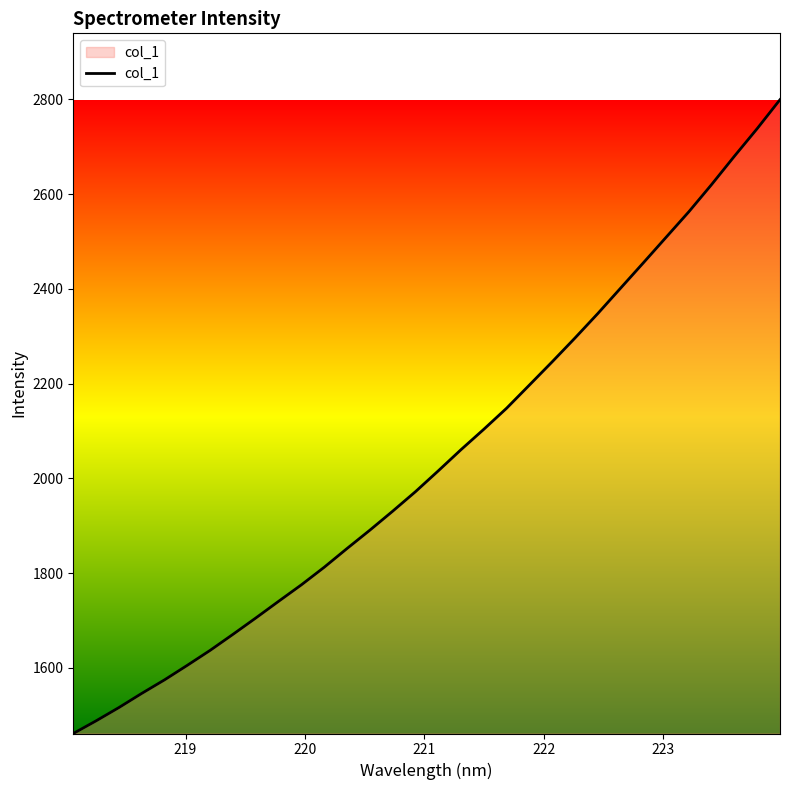

True or false: the data has more than 2 interior local peaks.

False